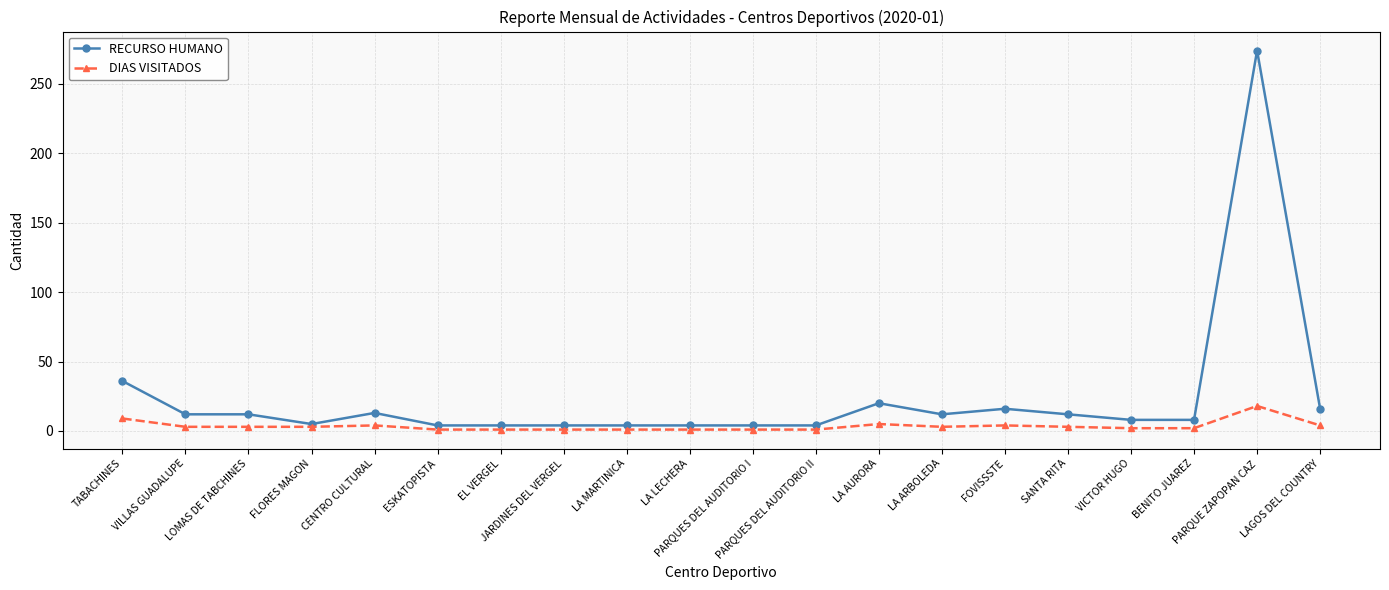

What is the difference between the second highest and minimum values in the RECURSO HUMANO series?

32